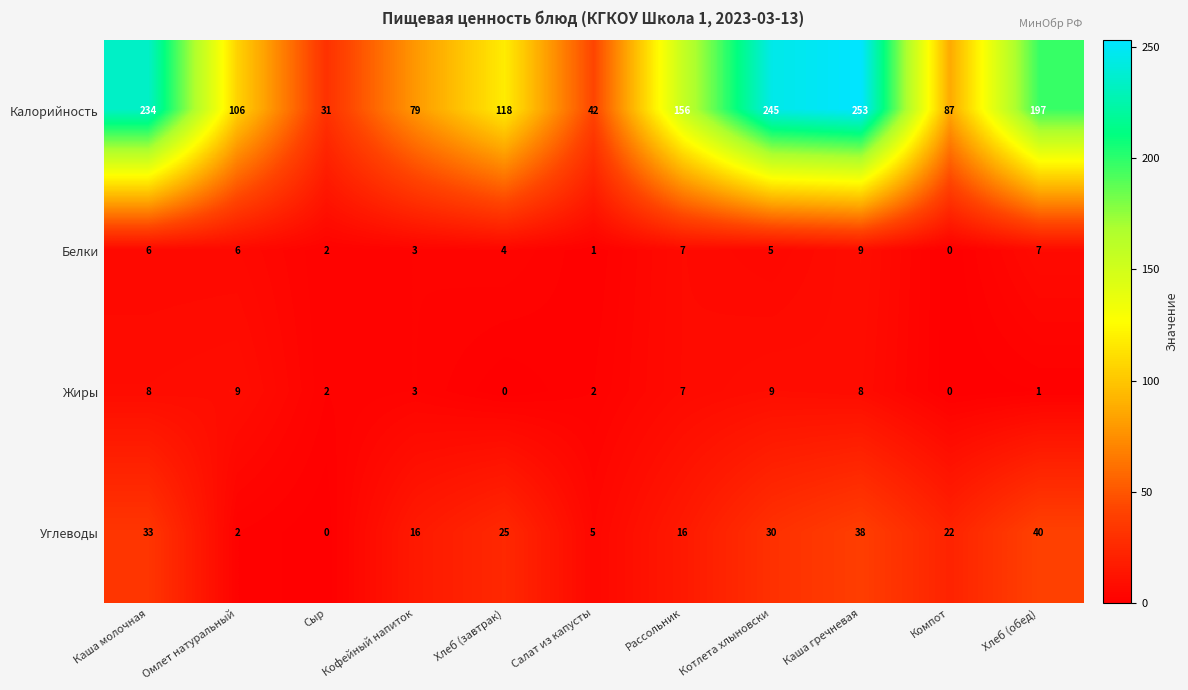

At Каша молочная, list the series in order from smallest to largest.

Белки, Жиры, Углеводы, Калорийность